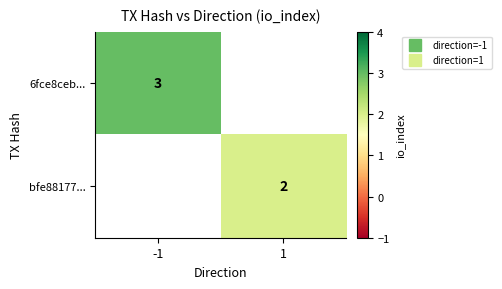

Is the value of bfe88177... at 1 greater than the value of 6fce8ceb... at -1?

No